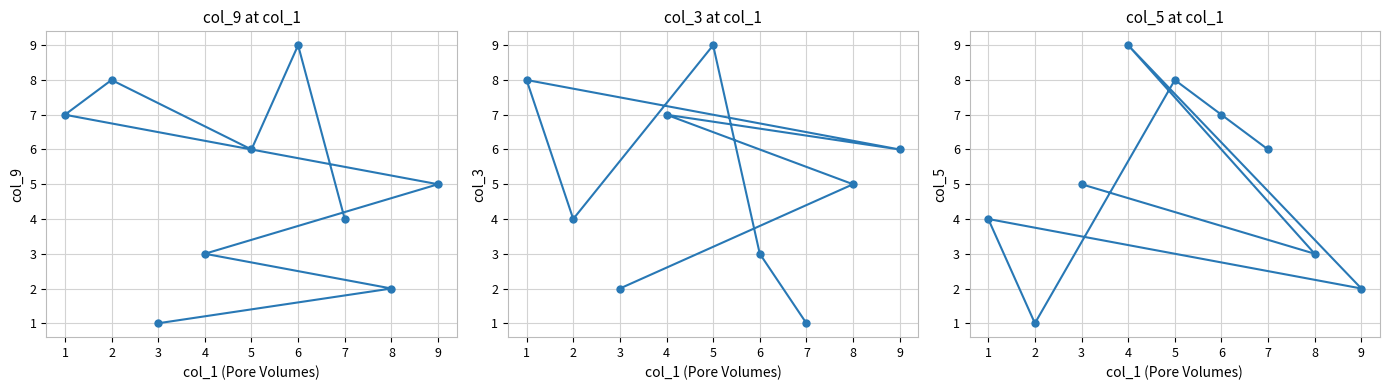

How many lines are shown in the chart?

3